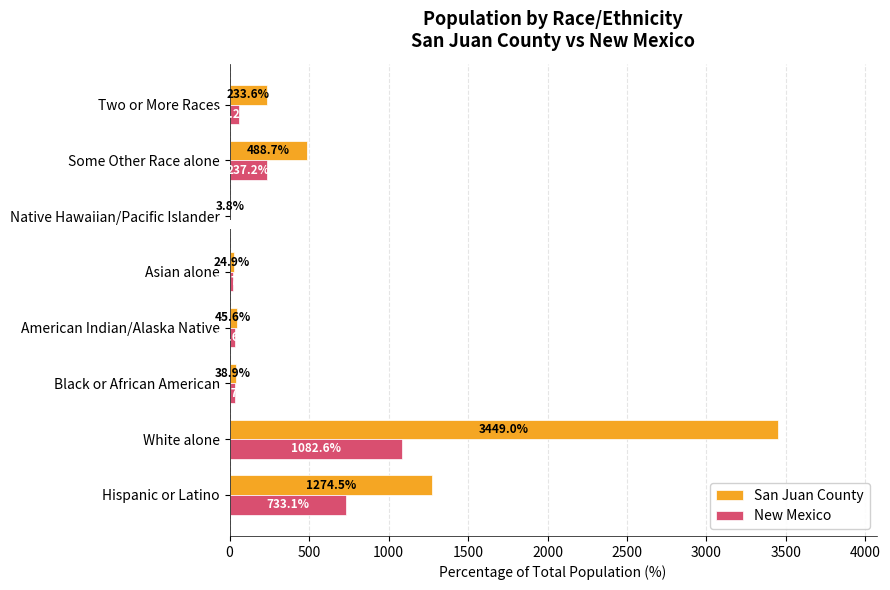

Which series has the largest total across all categories?

San Juan County